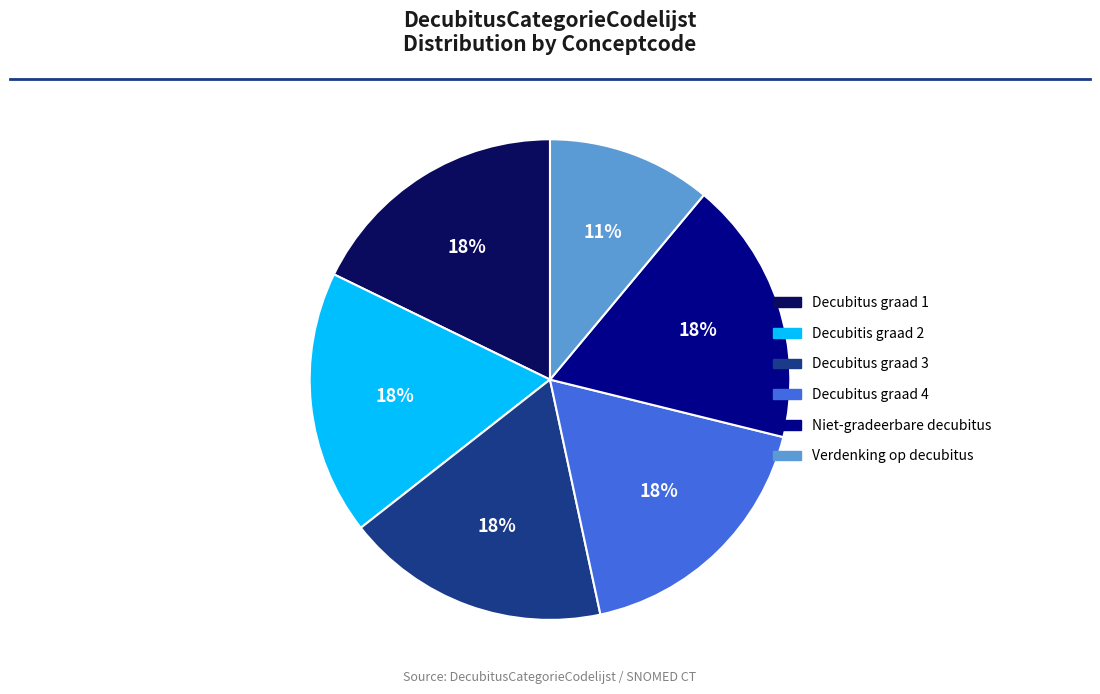

Is Niet-gradeerbare decubitus the majority of the pie?

No